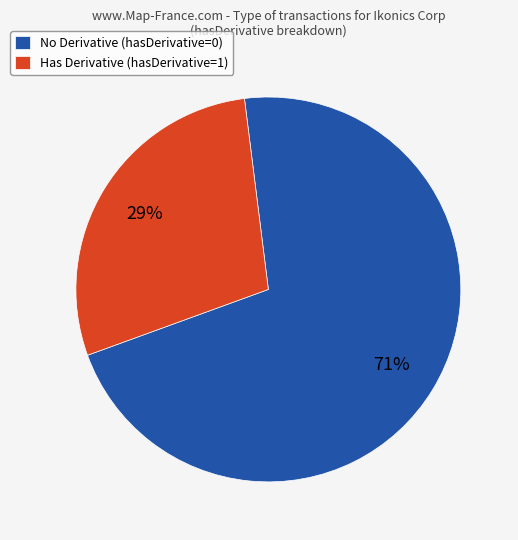

To the nearest percent, what is the average slice percentage?

50%